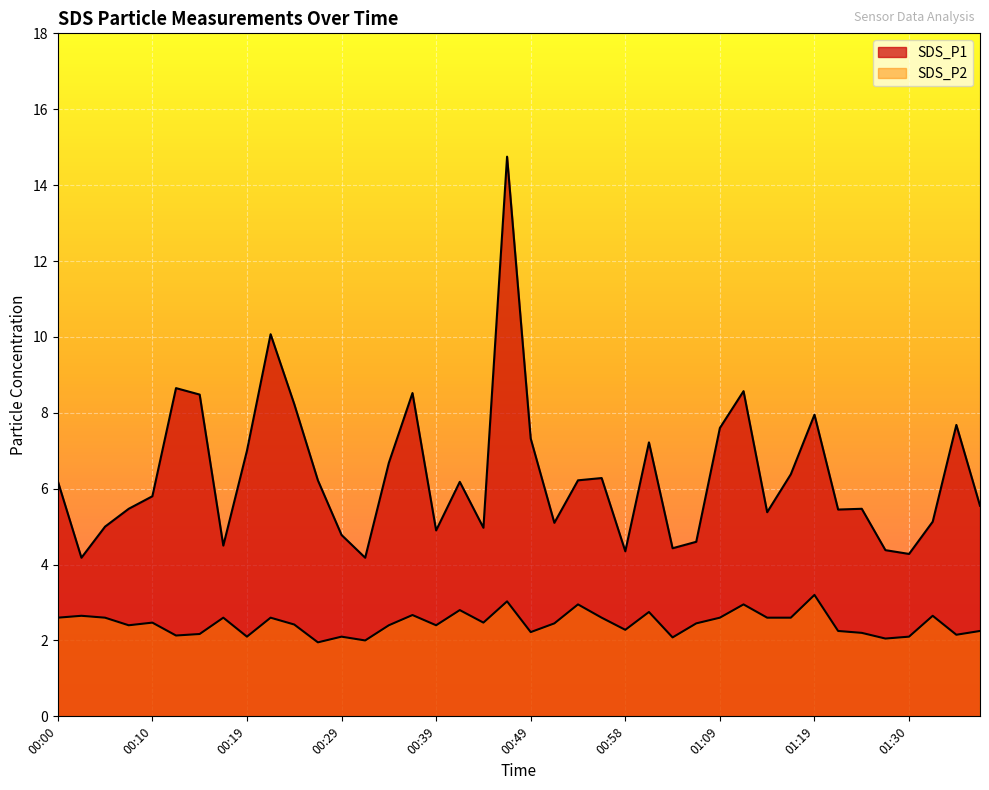

What are all the series names shown in the legend?

SDS_P1, SDS_P2